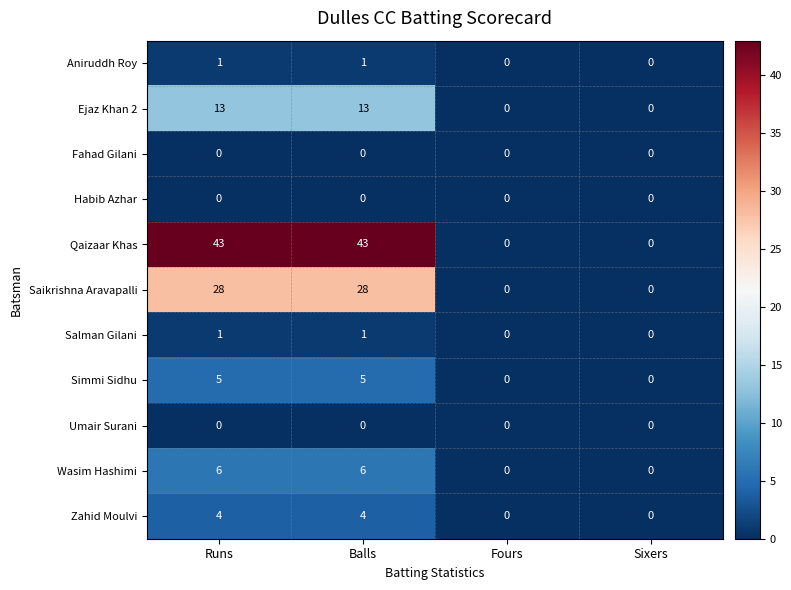

Which series changed the most between Runs and Sixers?

Qaizaar Khas